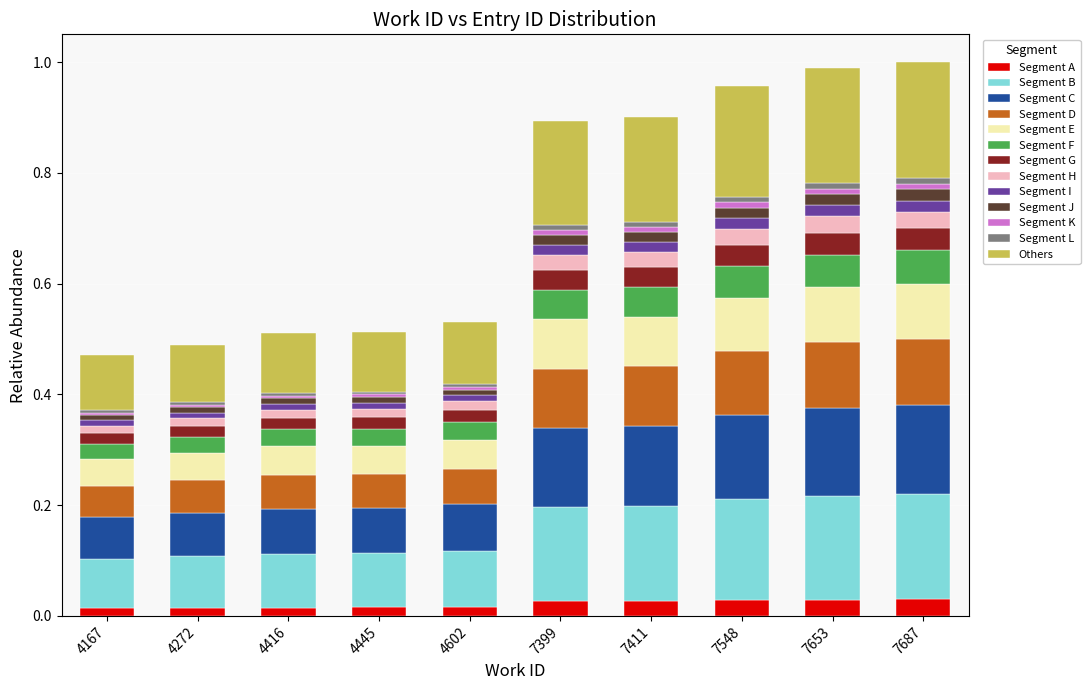

How many distinct data groups are displayed?

13